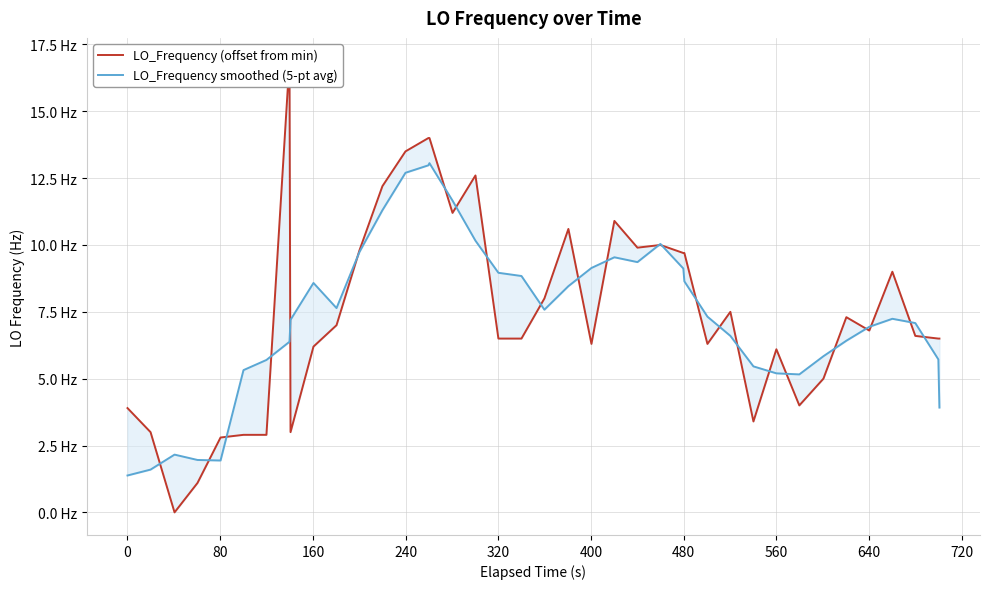

What is the difference between the maximum and minimum values in the LO_Frequency (offset from min) series?

16.9